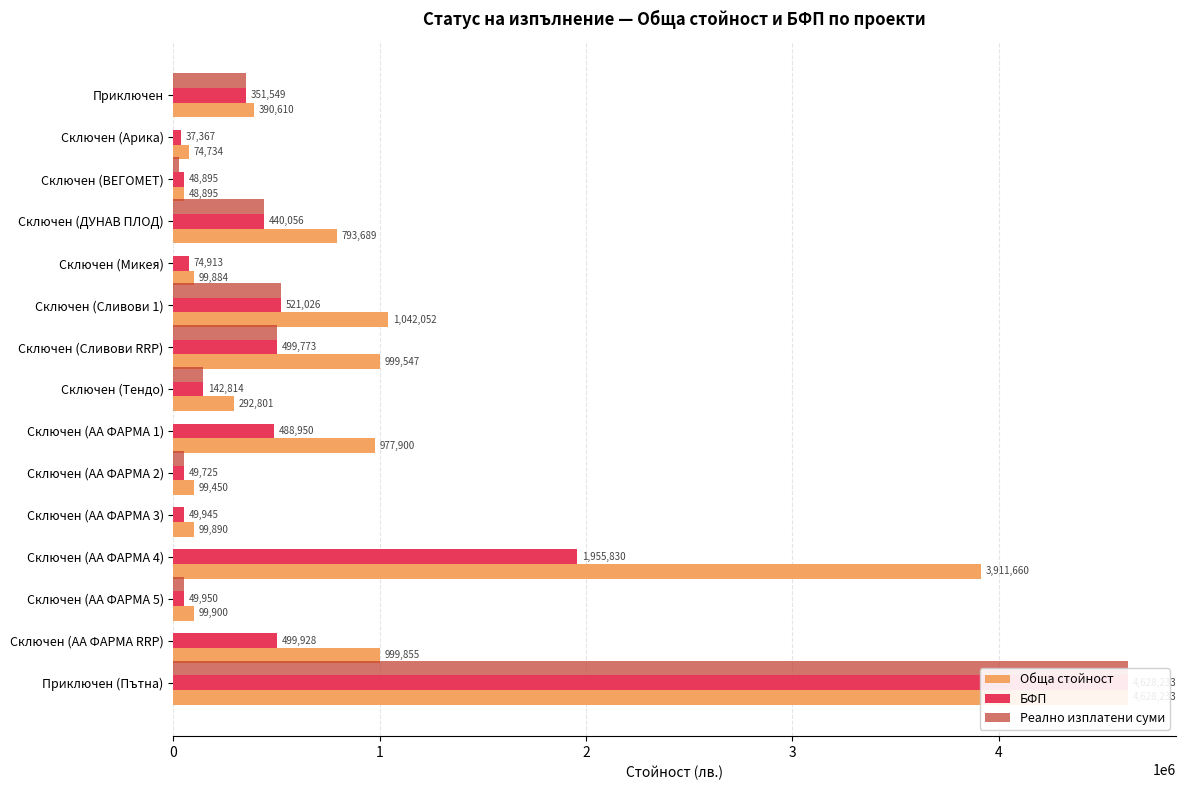

Is it true that БФП equals 29431.8 at Сключен (Микея)?

False